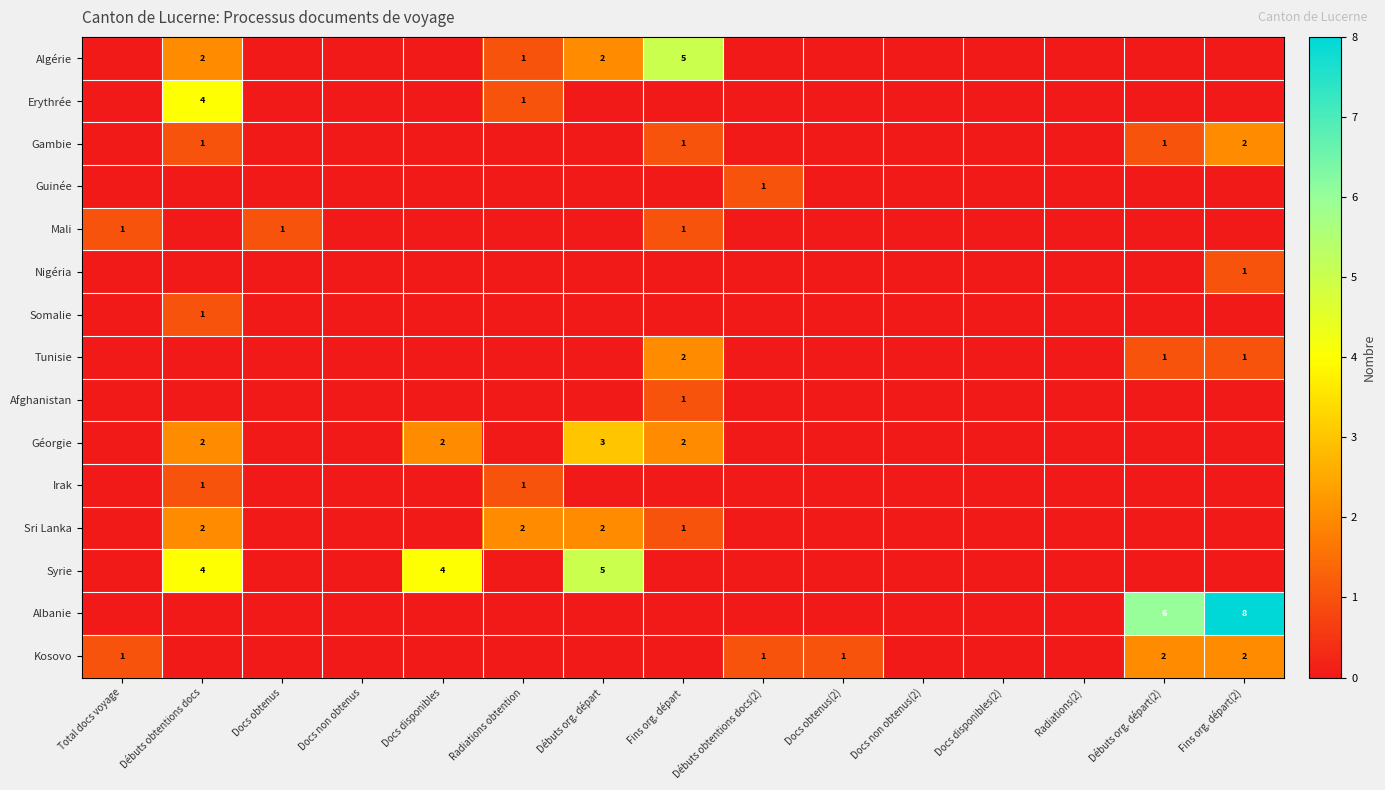

Rank the series by their maximum value, from highest to lowest.

Albanie, Algérie, Syrie, Erythrée, Géorgie, Gambie, Tunisie, Sri Lanka, Kosovo, Guinée, Mali, Nigéria, Somalie, Afghanistan, Irak